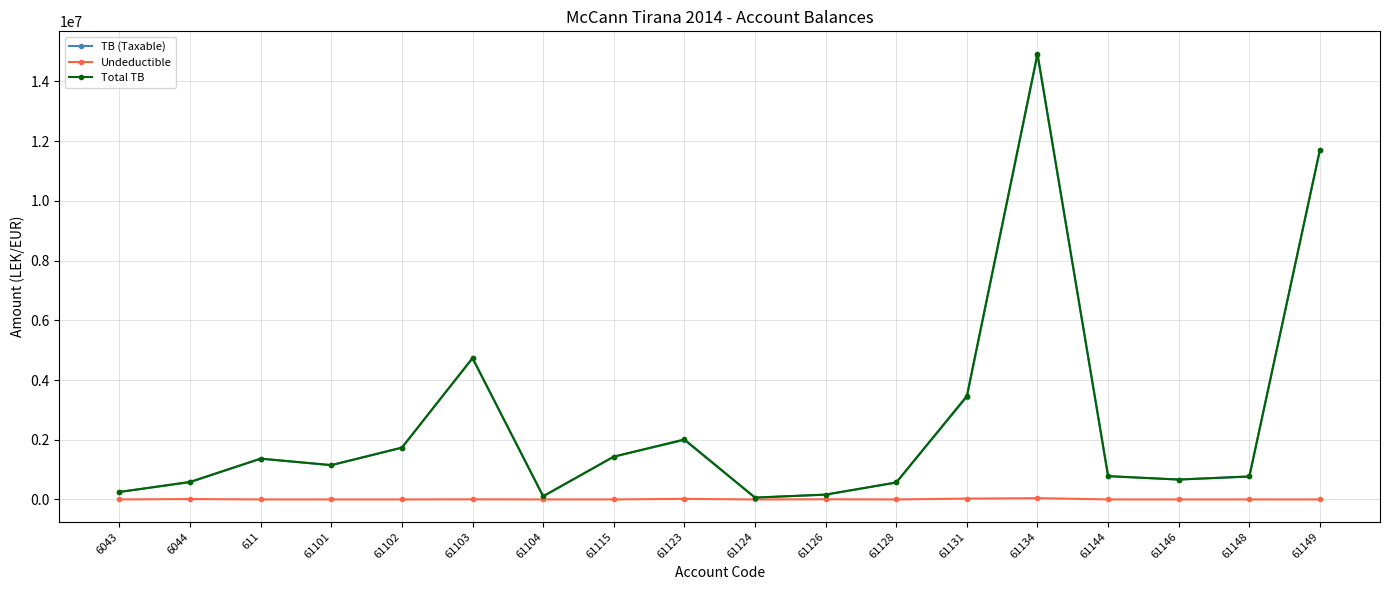

The Total TB series shows 3465988.5 at 61131. True or false?

True